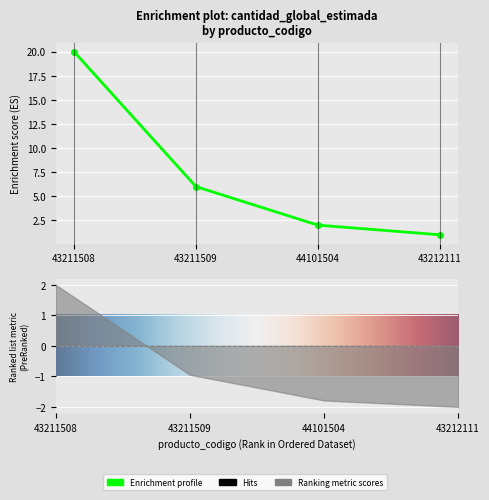

What is the change in value from 44101504 to 43212111?

-1